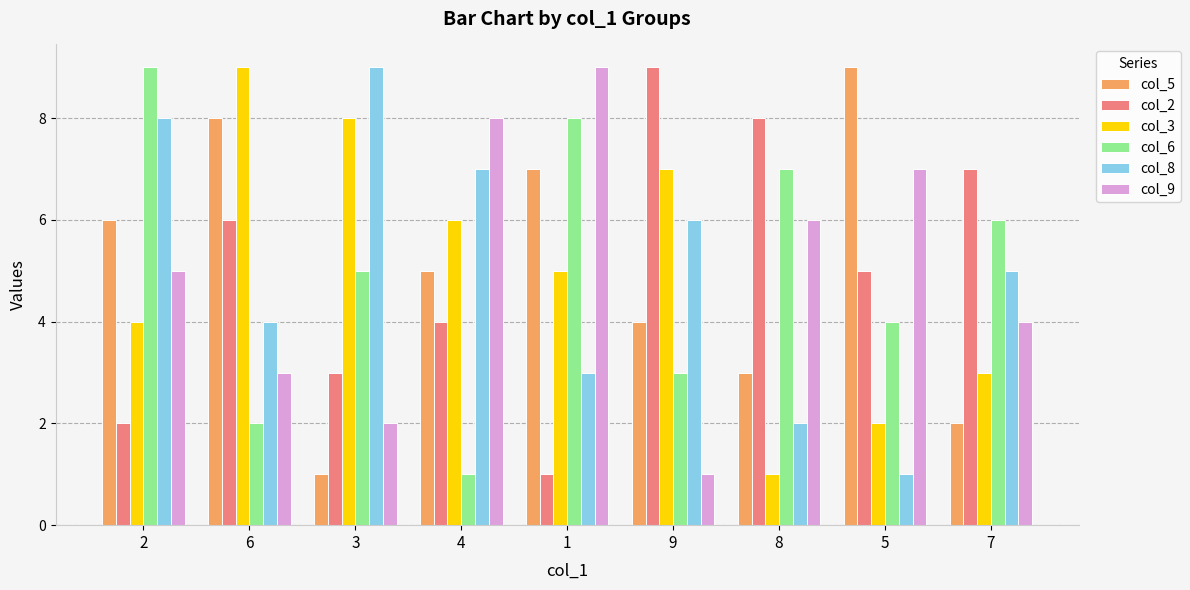

Reading left to right, list all the values displayed in this chart.

col_5: 2=6	6=8	3=1	4=5	1=7	9=4	8=3	5=9	7=2
col_2: 2=2	6=6	3=3	4=4	1=1	9=9	8=8	5=5	7=7
col_3: 2=4	6=9	3=8	4=6	1=5	9=7	8=1	5=2	7=3
col_6: 2=9	6=2	3=5	4=1	1=8	9=3	8=7	5=4	7=6
col_8: 2=8	6=4	3=9	4=7	1=3	9=6	8=2	5=1	7=5
col_9: 2=5	6=3	3=2	4=8	1=9	9=1	8=6	5=7	7=4